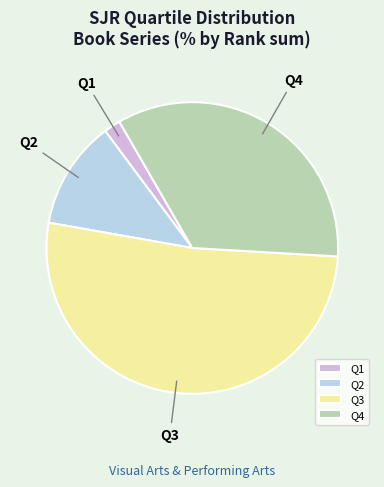

Do Q1 and Q3 together represent more than half of the pie?

Yes